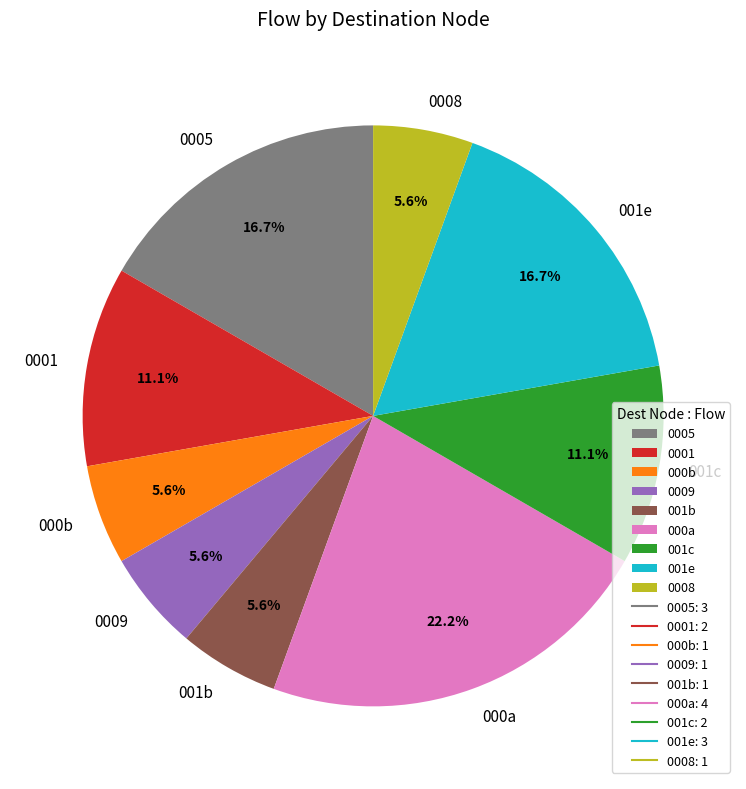

Does 001b represent more than half of the total?

No